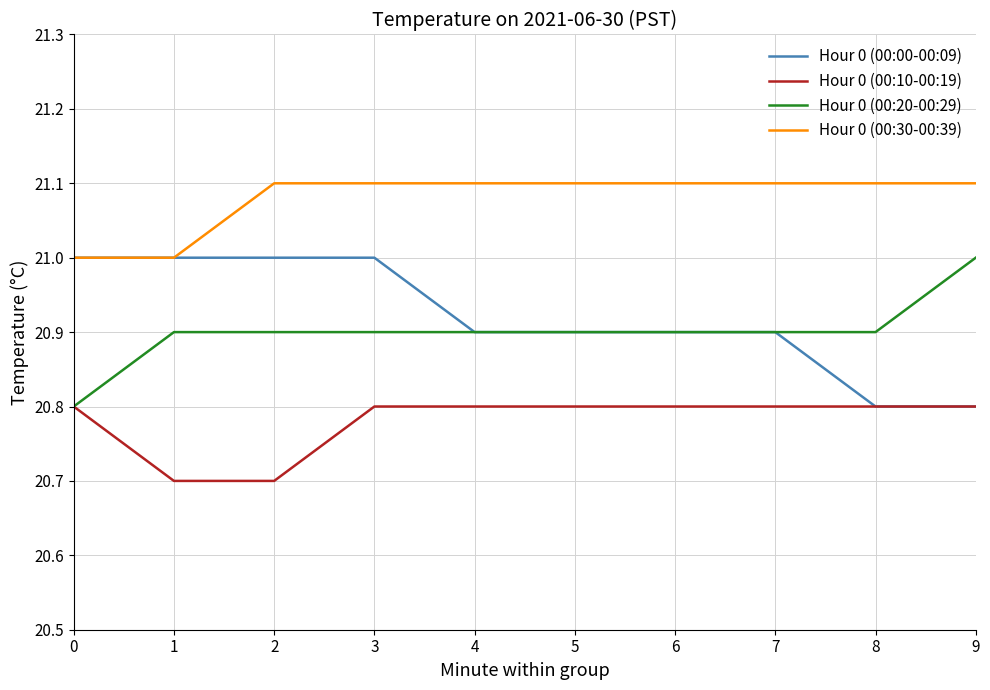

What is the difference between the highest and lowest values at 2?

0.4